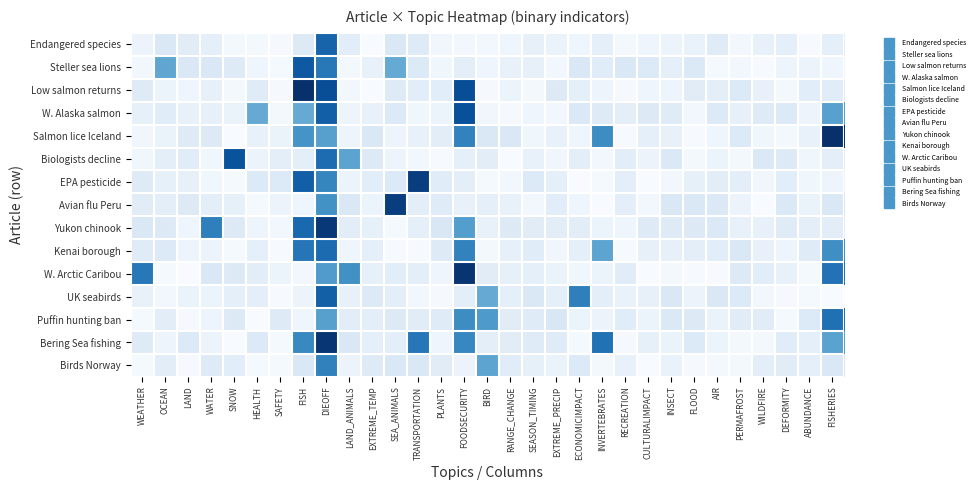

Reading right to left, what are all the values shown in this chart?

Endangered species: FISHERIES=0.1	ABUNDANCE=0.0	DEFORMITY=0.1	WILDFIRE=0.1	PERMAFROST=0.0	AIR=0.1	FLOOD=0.1	INSECT=0.1	CULTURALIMPACT=0.0	RECREATION=0.0	INVERTEBRATES=0.1	ECONOMICIMPACT=0.0	EXTREME_PRECIP=0.1	SEASON_TIMING=0.1	RANGE_CHANGE=0.0	BIRD=0.0	FOODSECURITY=0.0	PLANTS=0.0	TRANSPORTATION=0.1	SEA_ANIMALS=0.1	EXTREME_TEMP=0.0	LAND_ANIMALS=0.1	DIEOFF=0.8	FISH=0.1	SAFETY=0.0	HEALTH=0.0	SNOW=0.0	WATER=0.1	LAND=0.1	OCEAN=0.1	WEATHER=0.1
Steller sea lions: FISHERIES=0.0	ABUNDANCE=0.1	DEFORMITY=0.0	WILDFIRE=0.0	PERMAFROST=0.0	AIR=0.0	FLOOD=0.1	INSECT=0.1	CULTURALIMPACT=0.1	RECREATION=0.1	INVERTEBRATES=0.1	ECONOMICIMPACT=0.1	EXTREME_PRECIP=0.0	SEASON_TIMING=0.1	RANGE_CHANGE=0.1	BIRD=0.0	FOODSECURITY=0.1	PLANTS=0.0	TRANSPORTATION=0.1	SEA_ANIMALS=0.5	EXTREME_TEMP=0.1	LAND_ANIMALS=0.0	DIEOFF=0.7	FISH=0.8	SAFETY=0.0	HEALTH=0.0	SNOW=0.1	WATER=0.1	LAND=0.1	OCEAN=0.5	WEATHER=0.0
Low salmon returns: FISHERIES=0.1	ABUNDANCE=0.1	DEFORMITY=0.0	WILDFIRE=0.1	PERMAFROST=0.1	AIR=0.1	FLOOD=0.1	INSECT=0.0	CULTURALIMPACT=0.0	RECREATION=0.0	INVERTEBRATES=0.0	ECONOMICIMPACT=0.1	EXTREME_PRECIP=0.1	SEASON_TIMING=0.0	RANGE_CHANGE=0.1	BIRD=0.0	FOODSECURITY=0.9	PLANTS=0.1	TRANSPORTATION=0.1	SEA_ANIMALS=0.1	EXTREME_TEMP=0.0	LAND_ANIMALS=0.0	DIEOFF=0.9	FISH=1.0	SAFETY=0.0	HEALTH=0.1	SNOW=0.0	WATER=0.1	LAND=0.0	OCEAN=0.1	WEATHER=0.1
W. Alaska salmon: FISHERIES=0.6	ABUNDANCE=0.0	DEFORMITY=0.1	WILDFIRE=0.1	PERMAFROST=0.1	AIR=0.1	FLOOD=0.0	INSECT=0.1	CULTURALIMPACT=0.1	RECREATION=0.1	INVERTEBRATES=0.1	ECONOMICIMPACT=0.1	EXTREME_PRECIP=0.0	SEASON_TIMING=0.0	RANGE_CHANGE=0.0	BIRD=0.0	FOODSECURITY=0.9	PLANTS=0.1	TRANSPORTATION=0.0	SEA_ANIMALS=0.1	EXTREME_TEMP=0.1	LAND_ANIMALS=0.0	DIEOFF=0.8	FISH=0.5	SAFETY=0.0	HEALTH=0.5	SNOW=0.1	WATER=0.1	LAND=0.1	OCEAN=0.1	WEATHER=0.1
Salmon lice Iceland: FISHERIES=1.0	ABUNDANCE=0.1	DEFORMITY=0.0	WILDFIRE=0.0	PERMAFROST=0.1	AIR=0.0	FLOOD=0.0	INSECT=0.1	CULTURALIMPACT=0.1	RECREATION=0.0	INVERTEBRATES=0.6	ECONOMICIMPACT=0.0	EXTREME_PRECIP=0.1	SEASON_TIMING=0.0	RANGE_CHANGE=0.1	BIRD=0.1	FOODSECURITY=0.7	PLANTS=0.1	TRANSPORTATION=0.1	SEA_ANIMALS=0.0	EXTREME_TEMP=0.1	LAND_ANIMALS=0.1	DIEOFF=0.6	FISH=0.6	SAFETY=0.1	HEALTH=0.1	SNOW=0.0	WATER=0.1	LAND=0.1	OCEAN=0.1	WEATHER=0.0
Biologists decline: FISHERIES=0.1	ABUNDANCE=0.0	DEFORMITY=0.1	WILDFIRE=0.1	PERMAFROST=0.0	AIR=0.1	FLOOD=0.0	INSECT=0.1	CULTURALIMPACT=0.1	RECREATION=0.1	INVERTEBRATES=0.0	ECONOMICIMPACT=0.1	EXTREME_PRECIP=0.0	SEASON_TIMING=0.1	RANGE_CHANGE=0.0	BIRD=0.1	FOODSECURITY=0.1	PLANTS=0.0	TRANSPORTATION=0.0	SEA_ANIMALS=0.0	EXTREME_TEMP=0.1	LAND_ANIMALS=0.5	DIEOFF=0.8	FISH=0.1	SAFETY=0.1	HEALTH=0.1	SNOW=0.9	WATER=0.0	LAND=0.1	OCEAN=0.1	WEATHER=0.0
EPA pesticide: FISHERIES=0.0	ABUNDANCE=0.0	DEFORMITY=0.1	WILDFIRE=0.0	PERMAFROST=0.1	AIR=0.1	FLOOD=0.1	INSECT=0.0	CULTURALIMPACT=0.0	RECREATION=0.1	INVERTEBRATES=0.0	ECONOMICIMPACT=0.0	EXTREME_PRECIP=0.1	SEASON_TIMING=0.1	RANGE_CHANGE=0.0	BIRD=0.0	FOODSECURITY=0.1	PLANTS=0.1	TRANSPORTATION=0.9	SEA_ANIMALS=0.1	EXTREME_TEMP=0.1	LAND_ANIMALS=0.1	DIEOFF=0.7	FISH=0.8	SAFETY=0.1	HEALTH=0.1	SNOW=0.0	WATER=0.0	LAND=0.1	OCEAN=0.1	WEATHER=0.1
Avian flu Peru: FISHERIES=0.1	ABUNDANCE=0.1	DEFORMITY=0.1	WILDFIRE=0.0	PERMAFROST=0.1	AIR=0.1	FLOOD=0.1	INSECT=0.1	CULTURALIMPACT=0.0	RECREATION=0.1	INVERTEBRATES=0.0	ECONOMICIMPACT=0.0	EXTREME_PRECIP=0.1	SEASON_TIMING=0.0	RANGE_CHANGE=0.1	BIRD=0.1	FOODSECURITY=0.1	PLANTS=0.1	TRANSPORTATION=0.1	SEA_ANIMALS=0.9	EXTREME_TEMP=0.1	LAND_ANIMALS=0.1	DIEOFF=0.6	FISH=0.0	SAFETY=0.1	HEALTH=0.0	SNOW=0.1	WATER=0.1	LAND=0.1	OCEAN=0.1	WEATHER=0.1
Yukon chinook: FISHERIES=0.1	ABUNDANCE=0.1	DEFORMITY=0.1	WILDFIRE=0.1	PERMAFROST=0.1	AIR=0.1	FLOOD=0.1	INSECT=0.1	CULTURALIMPACT=0.1	RECREATION=0.0	INVERTEBRATES=0.1	ECONOMICIMPACT=0.1	EXTREME_PRECIP=0.1	SEASON_TIMING=0.1	RANGE_CHANGE=0.1	BIRD=0.1	FOODSECURITY=0.6	PLANTS=0.1	TRANSPORTATION=0.1	SEA_ANIMALS=0.0	EXTREME_TEMP=0.1	LAND_ANIMALS=0.1	DIEOFF=1.0	FISH=0.8	SAFETY=0.0	HEALTH=0.0	SNOW=0.1	WATER=0.7	LAND=0.0	OCEAN=0.1	WEATHER=0.1
Kenai borough: FISHERIES=0.6	ABUNDANCE=0.1	DEFORMITY=0.0	WILDFIRE=0.1	PERMAFROST=0.1	AIR=0.1	FLOOD=0.1	INSECT=0.1	CULTURALIMPACT=0.1	RECREATION=0.0	INVERTEBRATES=0.5	ECONOMICIMPACT=0.1	EXTREME_PRECIP=0.0	SEASON_TIMING=0.1	RANGE_CHANGE=0.1	BIRD=0.0	FOODSECURITY=0.7	PLANTS=0.1	TRANSPORTATION=0.0	SEA_ANIMALS=0.0	EXTREME_TEMP=0.1	LAND_ANIMALS=0.0	DIEOFF=0.8	FISH=0.7	SAFETY=0.0	HEALTH=0.1	SNOW=0.0	WATER=0.1	LAND=0.1	OCEAN=0.1	WEATHER=0.1
W. Arctic Caribou: FISHERIES=0.7	ABUNDANCE=0.0	DEFORMITY=0.1	WILDFIRE=0.1	PERMAFROST=0.1	AIR=0.0	FLOOD=0.0	INSECT=0.0	CULTURALIMPACT=0.0	RECREATION=0.1	INVERTEBRATES=0.1	ECONOMICIMPACT=0.0	EXTREME_PRECIP=0.1	SEASON_TIMING=0.1	RANGE_CHANGE=0.1	BIRD=0.1	FOODSECURITY=1.0	PLANTS=0.0	TRANSPORTATION=0.1	SEA_ANIMALS=0.1	EXTREME_TEMP=0.1	LAND_ANIMALS=0.6	DIEOFF=0.6	FISH=0.0	SAFETY=0.1	HEALTH=0.1	SNOW=0.1	WATER=0.1	LAND=0.0	OCEAN=0.0	WEATHER=0.7
UK seabirds: FISHERIES=0.0	ABUNDANCE=0.0	DEFORMITY=0.0	WILDFIRE=0.0	PERMAFROST=0.1	AIR=0.1	FLOOD=0.1	INSECT=0.1	CULTURALIMPACT=0.1	RECREATION=0.1	INVERTEBRATES=0.1	ECONOMICIMPACT=0.7	EXTREME_PRECIP=0.1	SEASON_TIMING=0.1	RANGE_CHANGE=0.1	BIRD=0.5	FOODSECURITY=0.1	PLANTS=0.0	TRANSPORTATION=0.0	SEA_ANIMALS=0.1	EXTREME_TEMP=0.1	LAND_ANIMALS=0.1	DIEOFF=0.8	FISH=0.1	SAFETY=0.0	HEALTH=0.1	SNOW=0.1	WATER=0.1	LAND=0.1	OCEAN=0.0	WEATHER=0.1
Puffin hunting ban: FISHERIES=0.8	ABUNDANCE=0.1	DEFORMITY=0.0	WILDFIRE=0.1	PERMAFROST=0.1	AIR=0.1	FLOOD=0.1	INSECT=0.1	CULTURALIMPACT=0.1	RECREATION=0.1	INVERTEBRATES=0.1	ECONOMICIMPACT=0.1	EXTREME_PRECIP=0.1	SEASON_TIMING=0.1	RANGE_CHANGE=0.1	BIRD=0.6	FOODSECURITY=0.6	PLANTS=0.1	TRANSPORTATION=0.1	SEA_ANIMALS=0.1	EXTREME_TEMP=0.1	LAND_ANIMALS=0.1	DIEOFF=0.6	FISH=0.0	SAFETY=0.1	HEALTH=0.0	SNOW=0.1	WATER=0.0	LAND=0.0	OCEAN=0.1	WEATHER=0.0
Bering Sea fishing: FISHERIES=0.6	ABUNDANCE=0.1	DEFORMITY=0.1	WILDFIRE=0.0	PERMAFROST=0.0	AIR=0.1	FLOOD=0.1	INSECT=0.1	CULTURALIMPACT=0.1	RECREATION=0.0	INVERTEBRATES=0.7	ECONOMICIMPACT=0.0	EXTREME_PRECIP=0.1	SEASON_TIMING=0.1	RANGE_CHANGE=0.1	BIRD=0.1	FOODSECURITY=0.7	PLANTS=0.0	TRANSPORTATION=0.7	SEA_ANIMALS=0.1	EXTREME_TEMP=0.1	LAND_ANIMALS=0.1	DIEOFF=1.0	FISH=0.7	SAFETY=0.0	HEALTH=0.1	SNOW=0.0	WATER=0.1	LAND=0.1	OCEAN=0.0	WEATHER=0.1
Birds Norway: FISHERIES=0.1	ABUNDANCE=0.1	DEFORMITY=0.1	WILDFIRE=0.1	PERMAFROST=0.0	AIR=0.0	FLOOD=0.0	INSECT=0.1	CULTURALIMPACT=0.0	RECREATION=0.1	INVERTEBRATES=0.0	ECONOMICIMPACT=0.1	EXTREME_PRECIP=0.1	SEASON_TIMING=0.1	RANGE_CHANGE=0.1	BIRD=0.5	FOODSECURITY=0.1	PLANTS=0.1	TRANSPORTATION=0.1	SEA_ANIMALS=0.1	EXTREME_TEMP=0.1	LAND_ANIMALS=0.1	DIEOFF=0.7	FISH=0.1	SAFETY=0.0	HEALTH=0.0	SNOW=0.1	WATER=0.1	LAND=0.0	OCEAN=0.1	WEATHER=0.0